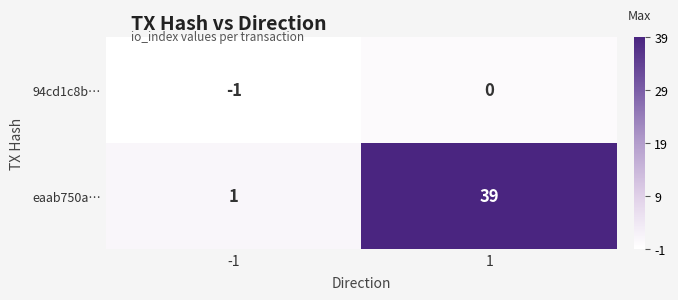

What is the maximum value for eaab750a…?

39